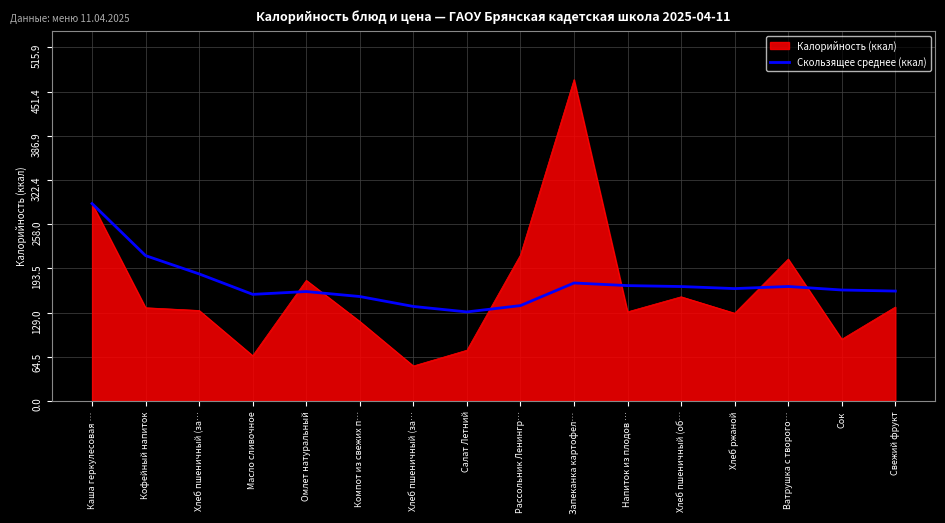

What are all the series names shown in the legend?

Калорийность (ккал), Скользящее среднее (ккал)